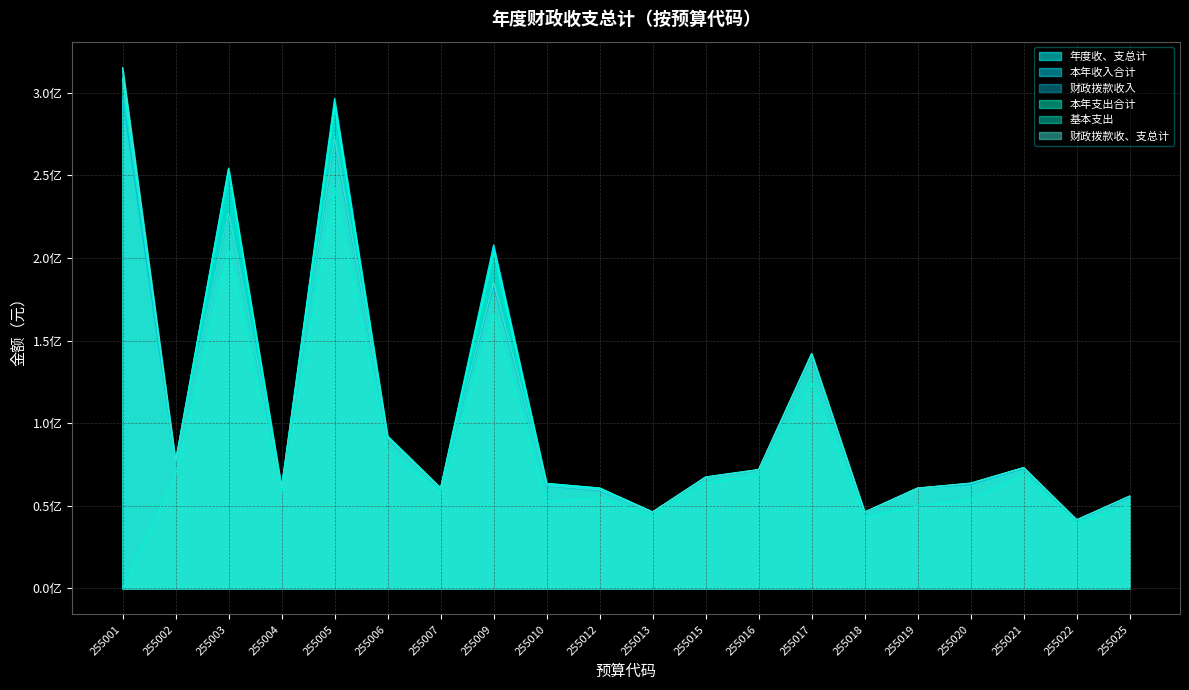

Is the value of 年度收、支总计 at 255012 greater than the value of 本年支出合计 at 255025?

Yes